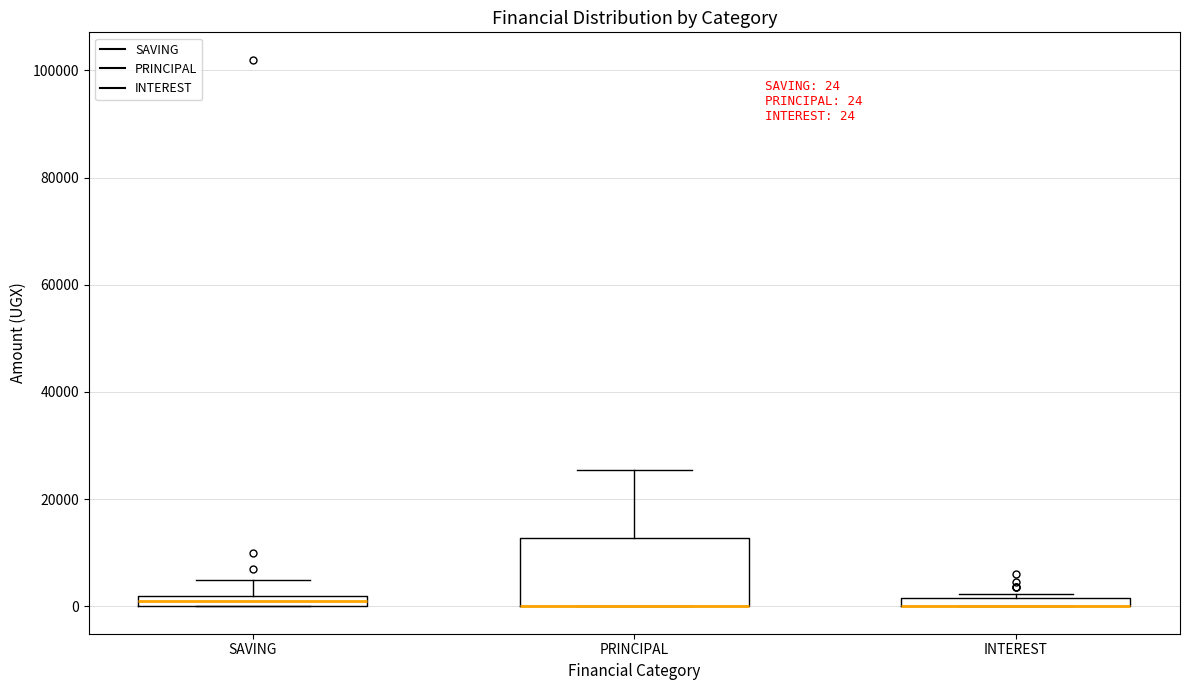

Comparing the boxes themselves (not the whiskers), which one is the tallest?

PRINCIPAL